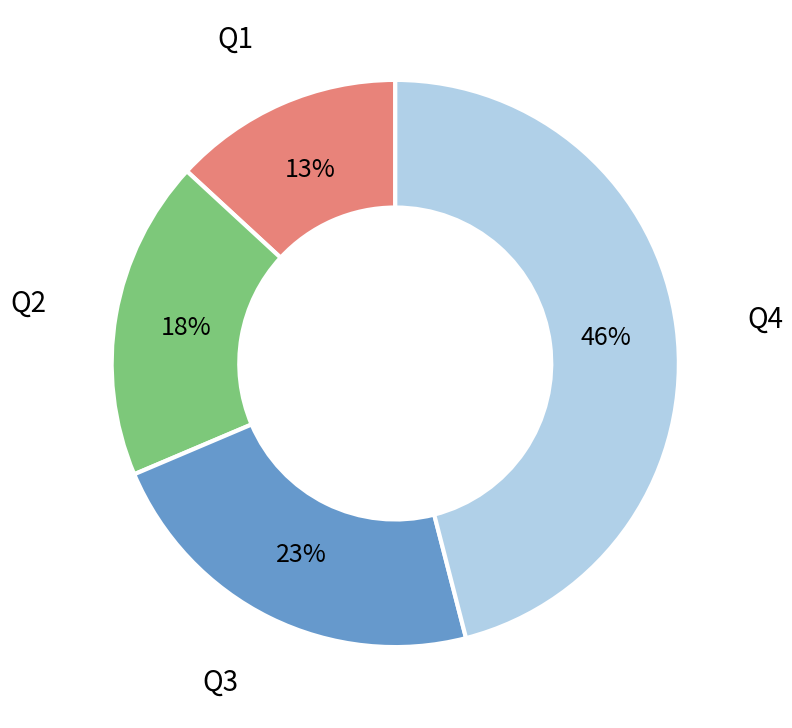

Rank the categories by value from lowest to highest.

Q1, Q2, Q3, Q4